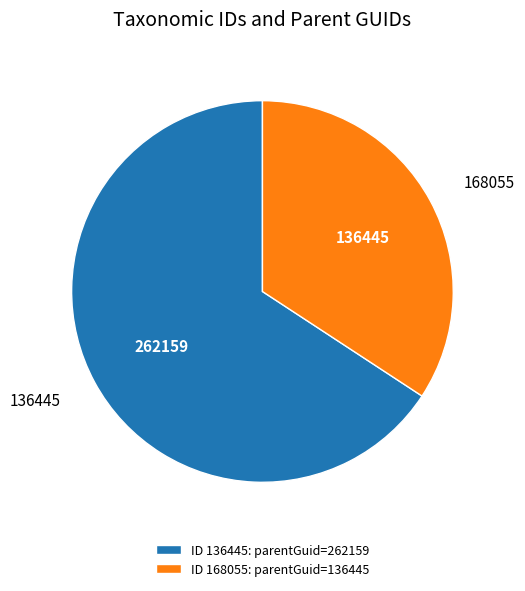

The 168055 slice represents 26% of the pie. True or false?

False